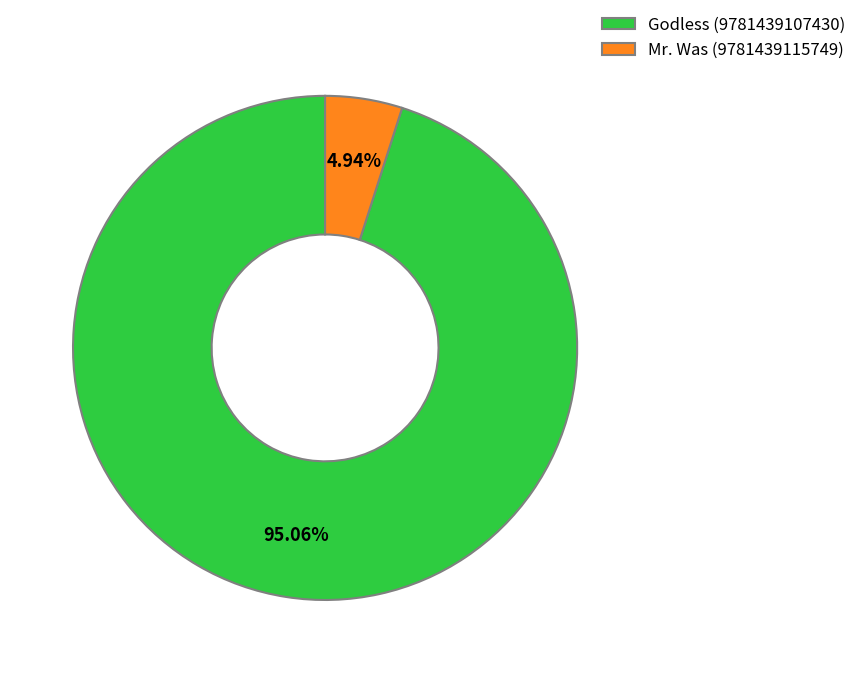

Which slice is the smallest?

Mr. Was (9781439115749)